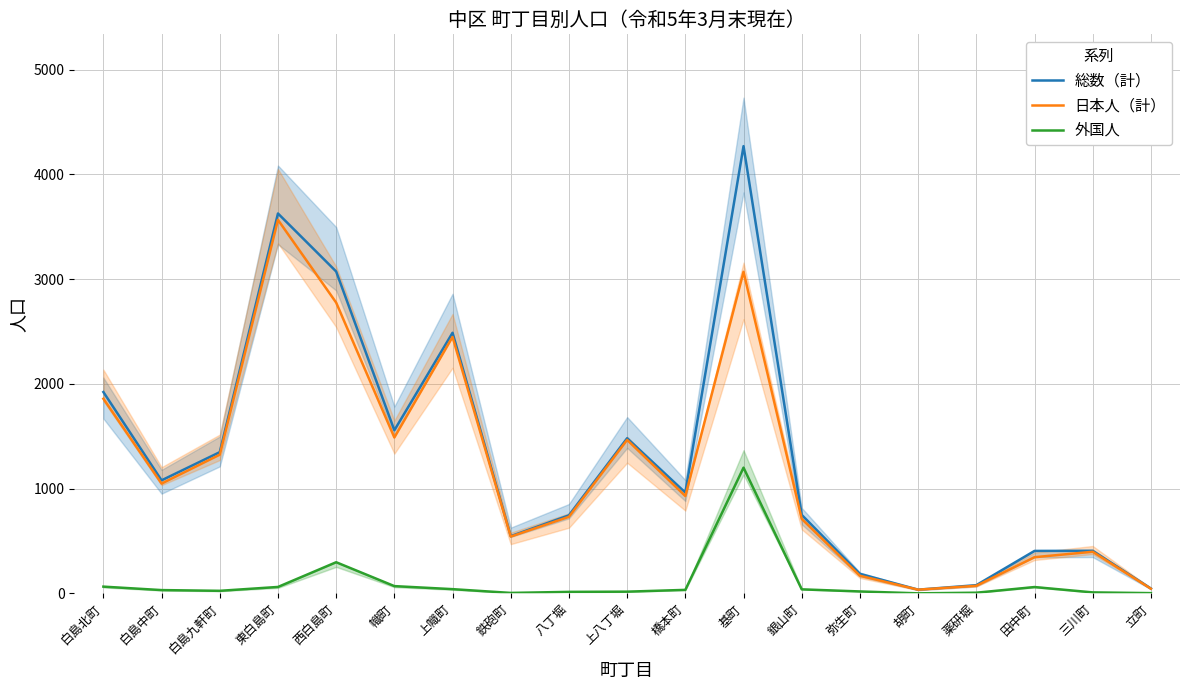

How many lines are shown in the chart?

3